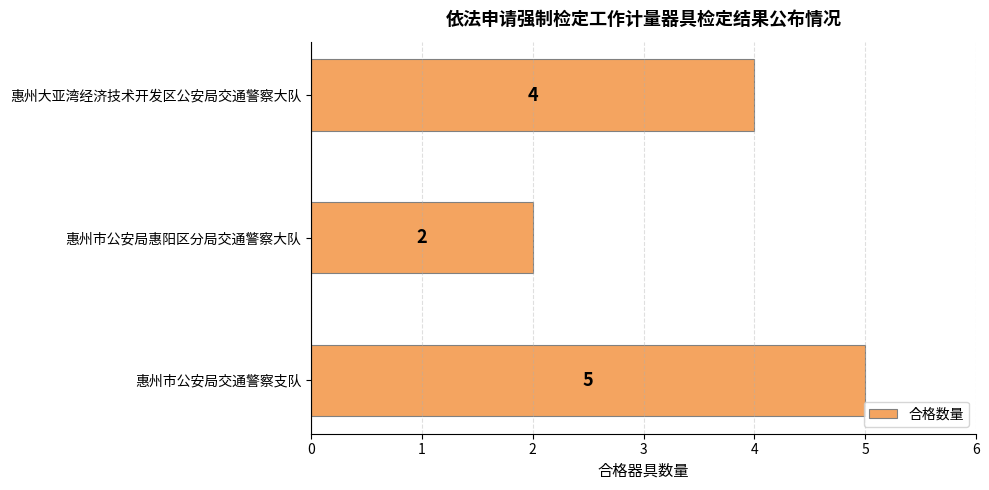

What is the maximum value shown in the chart?

5